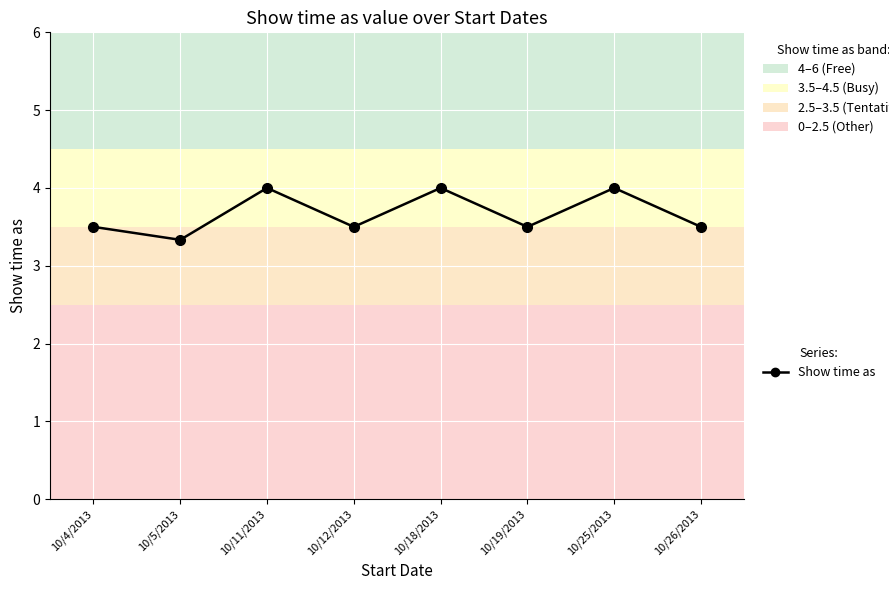

Where is the data nearest to the value 3?

10/5/2013